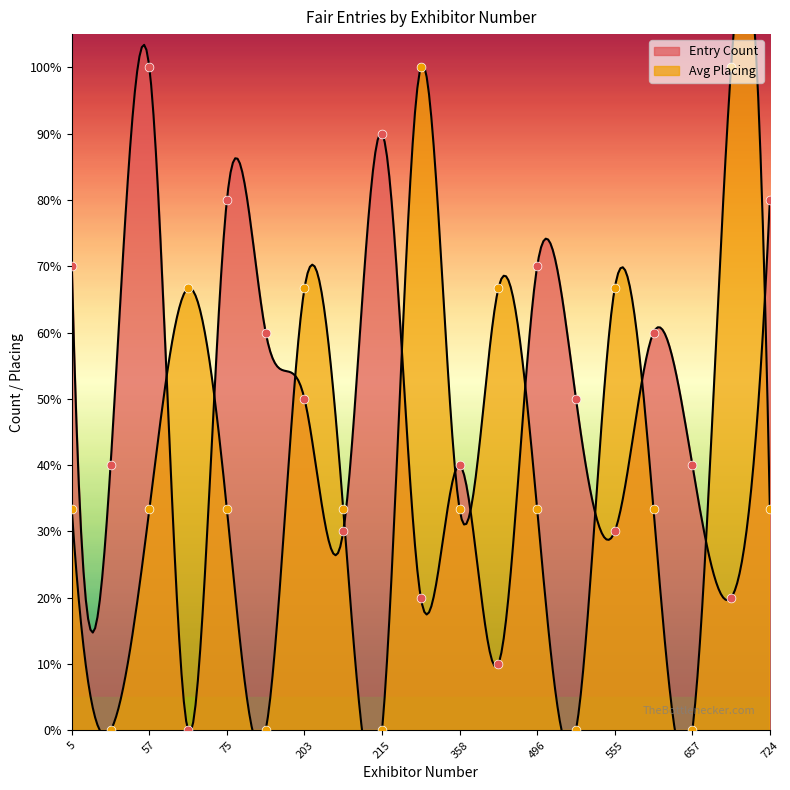

What are all the series names shown in the legend?

Entry Count, Avg Placing